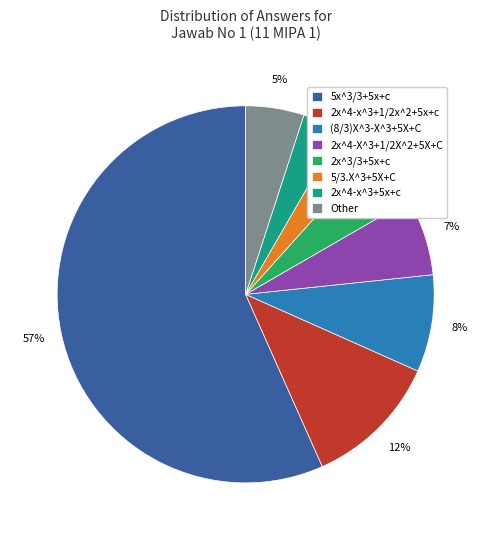

To the nearest percent, what is the average slice percentage?

12%